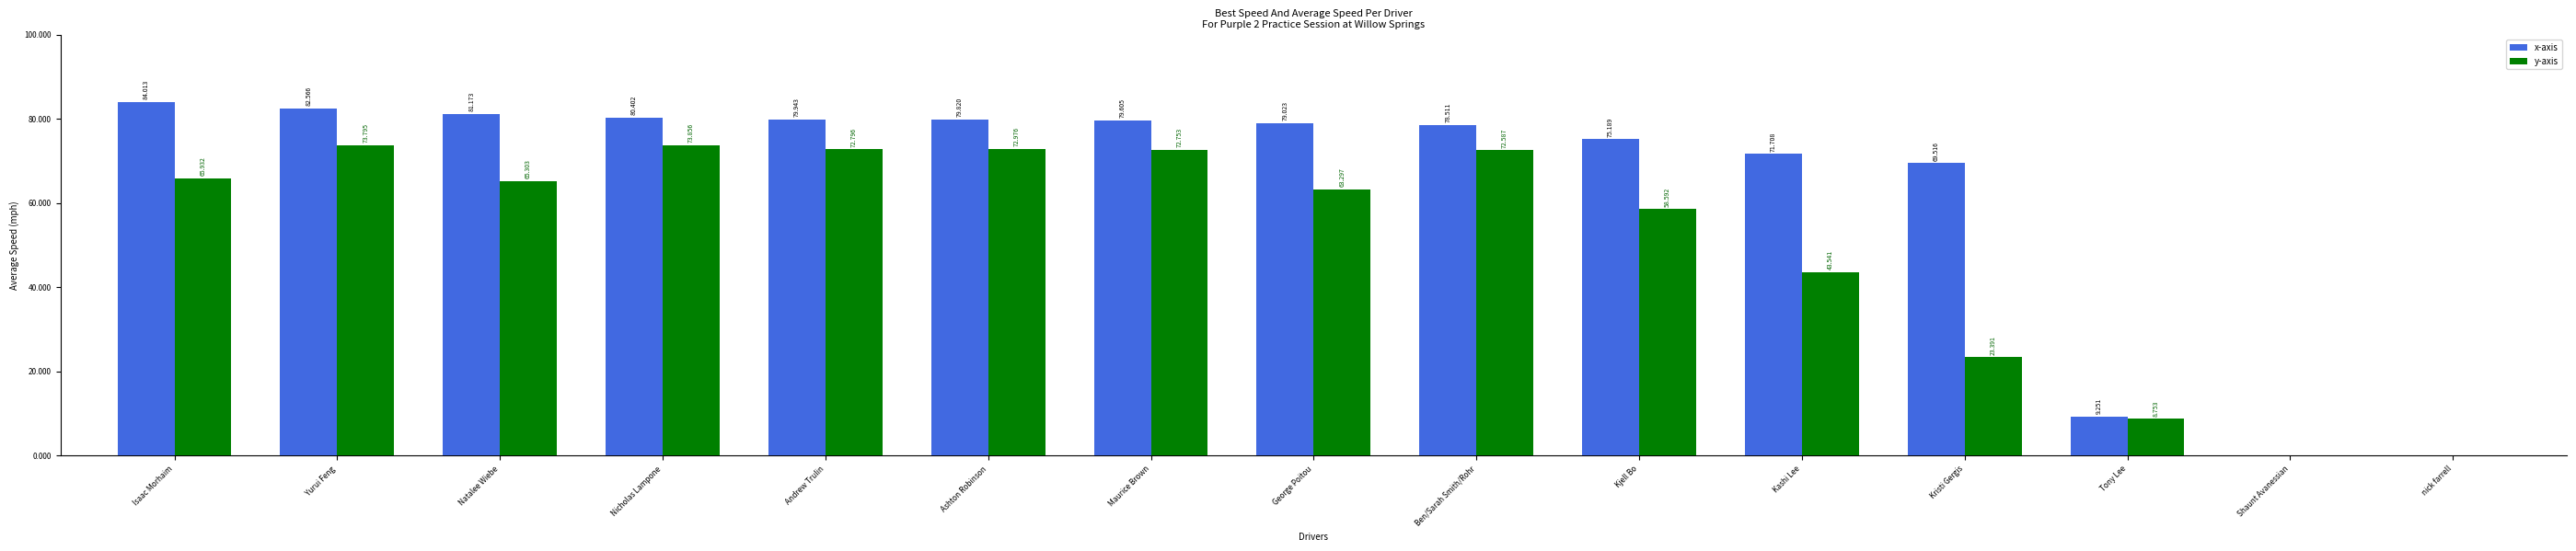

What is the sum of the y-axis values at Kjell Bo and Kashi Lee?

102.1